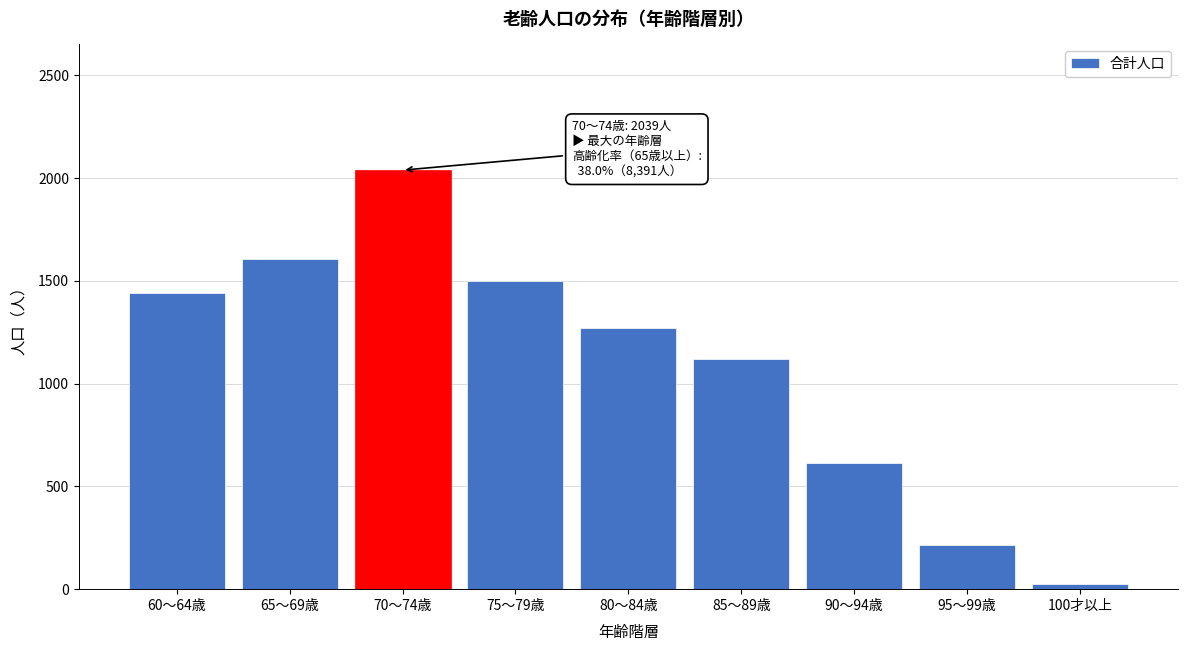

Reading left to right, what are all the values shown in this chart?

60～64歳=1442	65～69歳=1607	70～74歳=2039	75～79歳=1498	80～84歳=1270	85～89歳=1120	90～94歳=616	95～99歳=215	100才以上=26